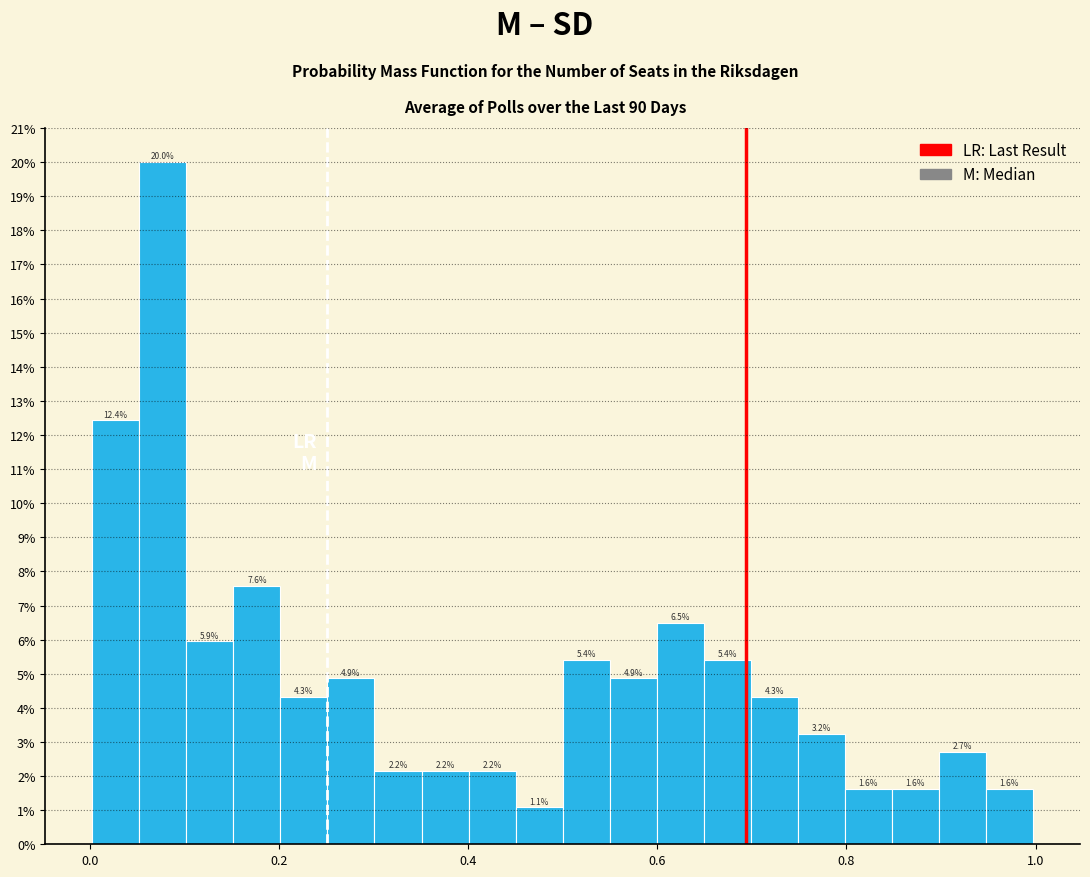

Read against the x-axis, roughly where is the centre of the tallest bar?

0.08